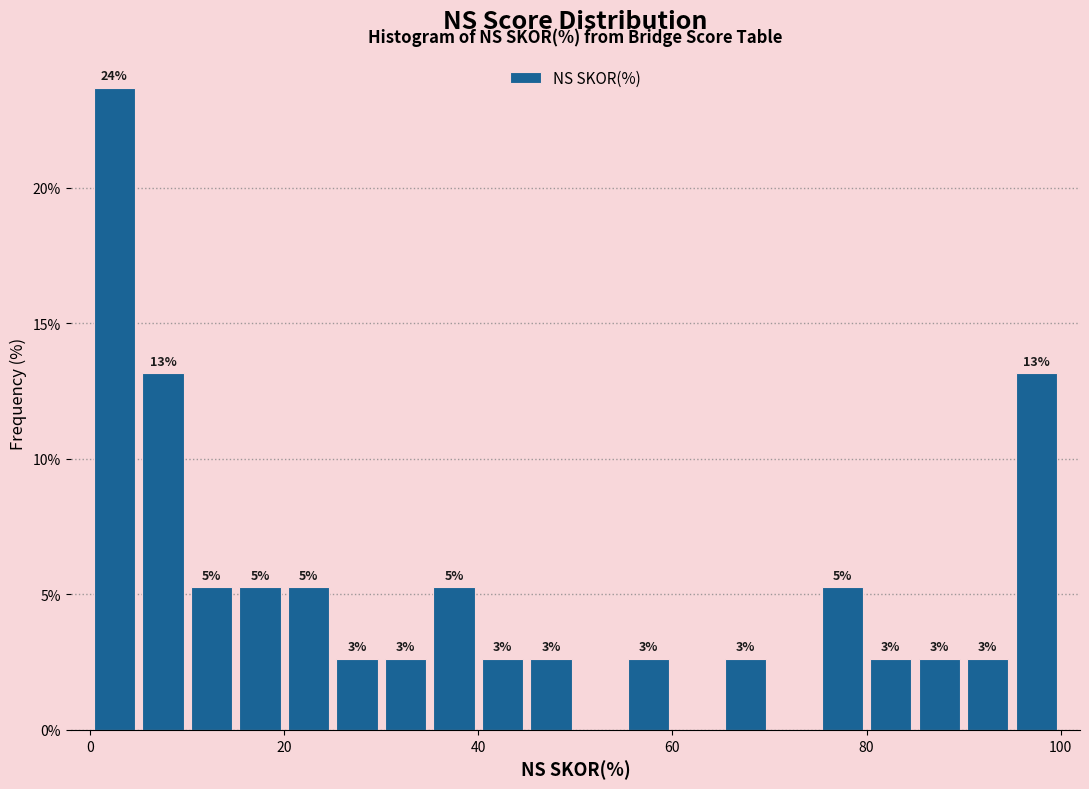

Read against the x-axis, roughly where is the centre of the tallest bar?

2